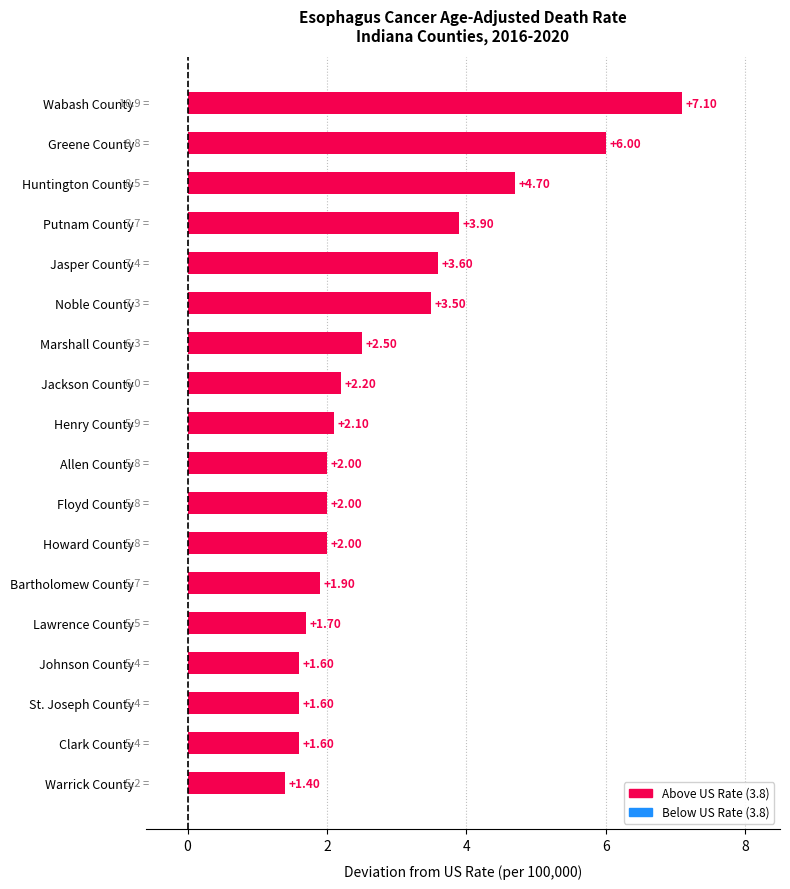

What is the difference between the values at Noble County and Henry County?

1.4